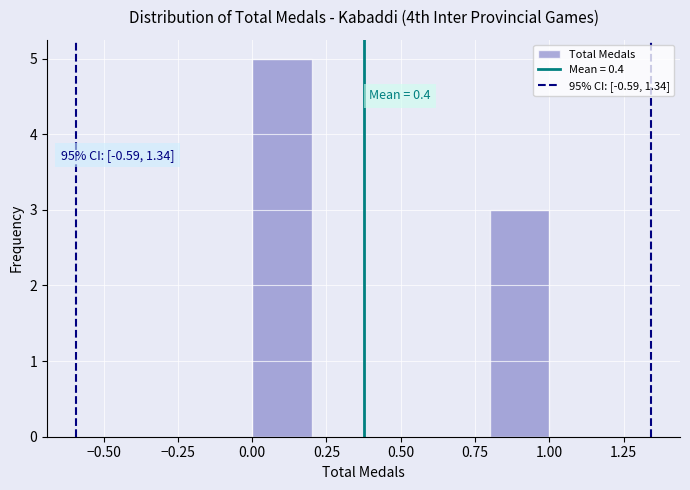

Which range on the x-axis has the tallest bar?

0.0 to 0.2